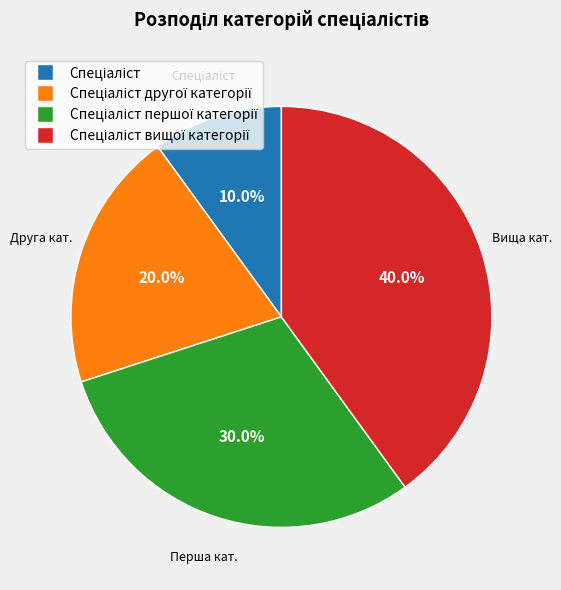

Is there any slice that represents more than half of the pie?

No